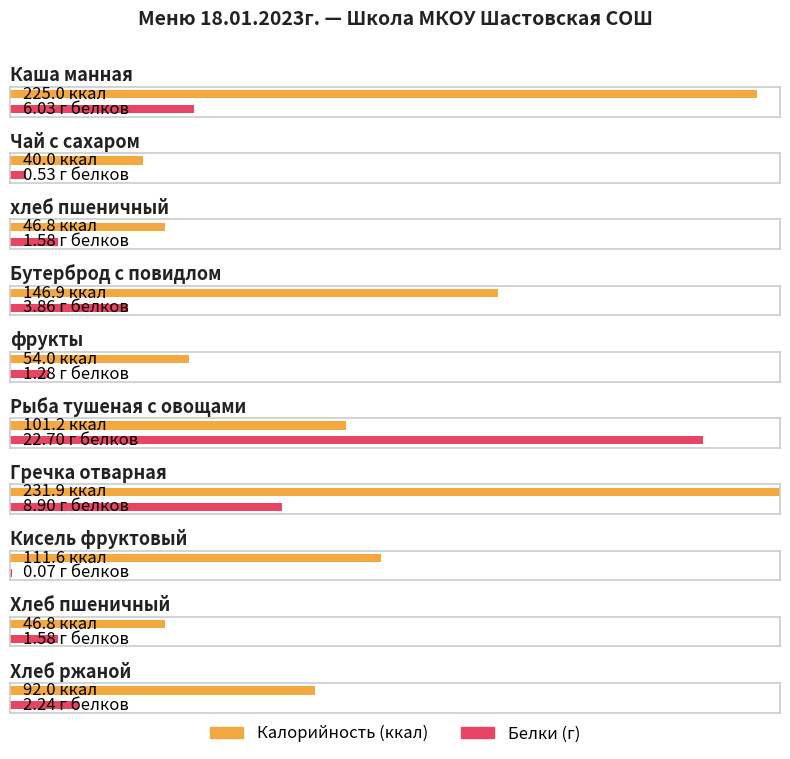

Reading left to right, list all the values displayed in this chart.

Калорийность: Каша манная=225.0	Чай с сахаром=40.0	хлеб пшеничный=46.8	Бутерброд с повидлом=146.9	фрукты=54.0	Рыба тушеная с овощами=101.2	Гречка отварная=231.9	Кисель фруктовый=111.6	Хлеб пшеничный=46.8	Хлеб ржаной=92.0
Белки: Каша манная=6.0	Чай с сахаром=0.5	хлеб пшеничный=1.6	Бутерброд с повидлом=3.9	фрукты=1.3	Рыба тушеная с овощами=22.7	Гречка отварная=8.9	Кисель фруктовый=0.1	Хлеб пшеничный=1.6	Хлеб ржаной=2.2